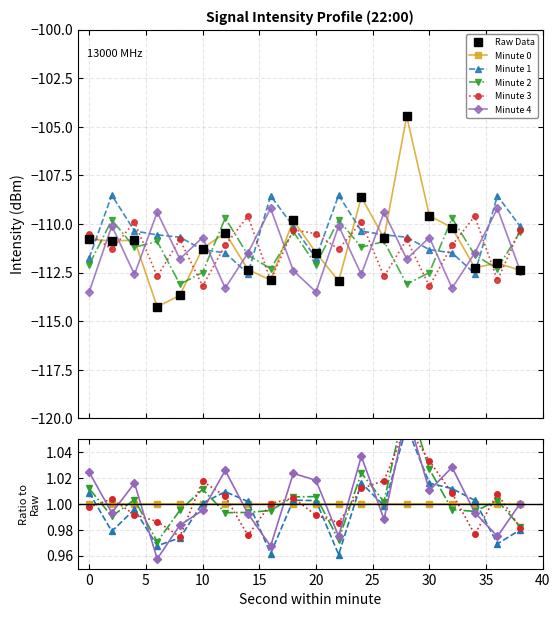

What is the value of the Minute 1 point at the 17th from the left?

1.0